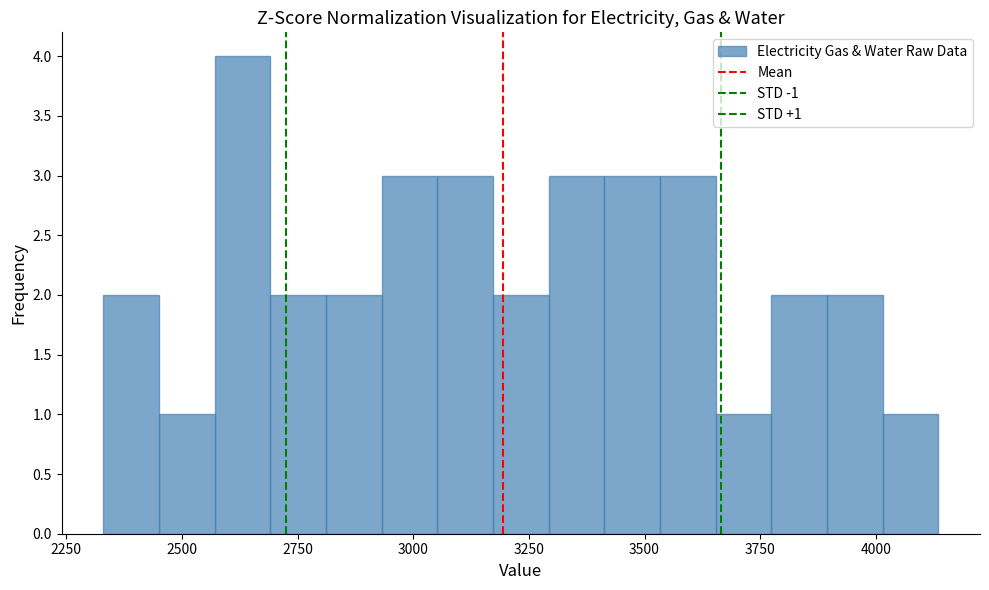

Around what value on the x-axis is the tallest bar? Give the approximate position of its centre, as read against the axis.

2650